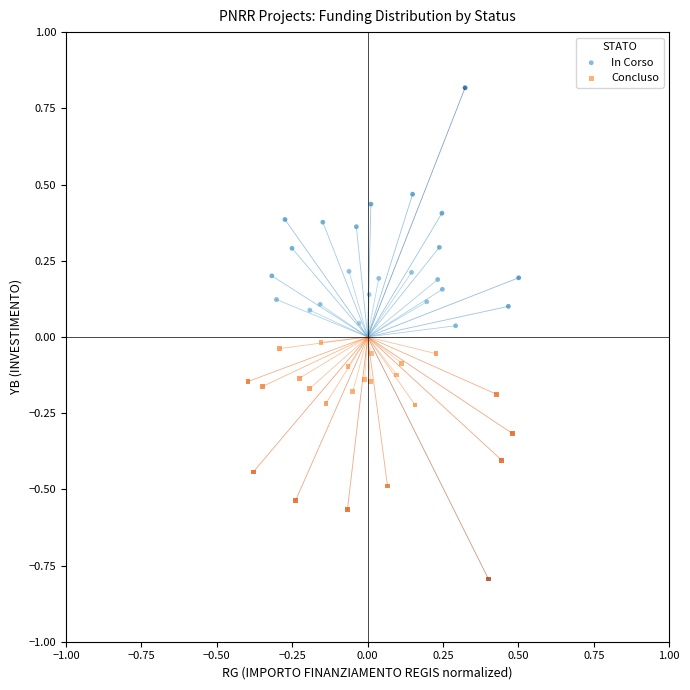

Which series reaches the minimum Y coordinate?

Concluso